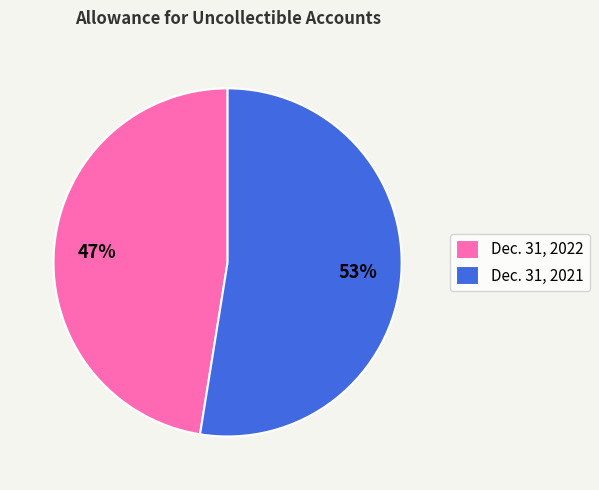

To the nearest percent, what is the combined percentage of Dec. 31, 2022 and Dec. 31, 2021?

100%